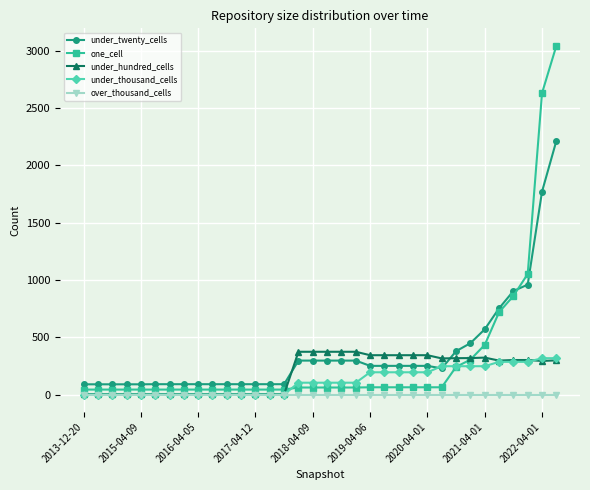

What is the maximum value shown in the chart?

3044